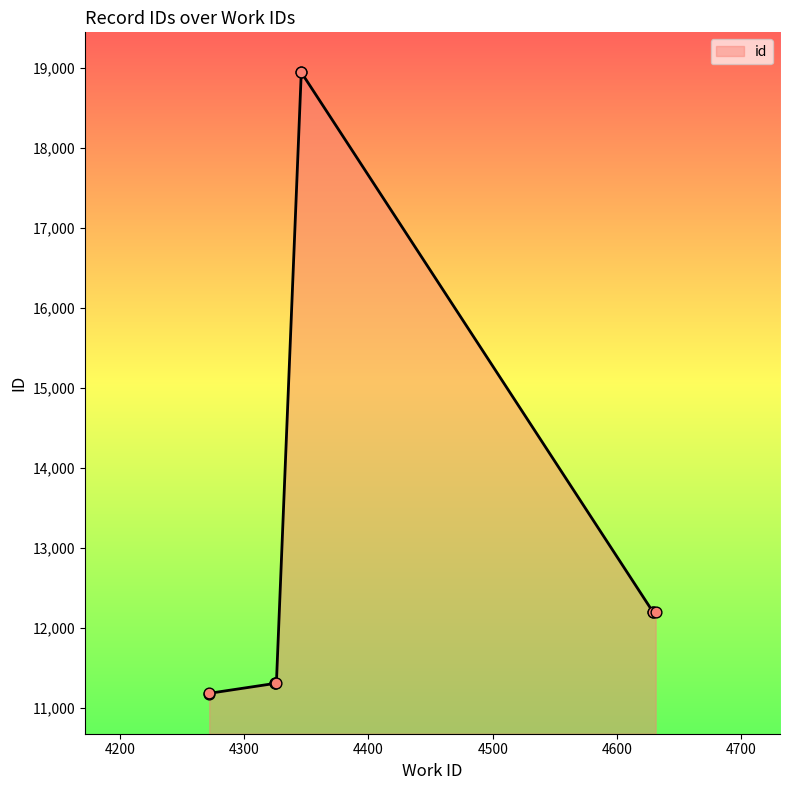

What is the change in value from 4629 to 4346?

+6745